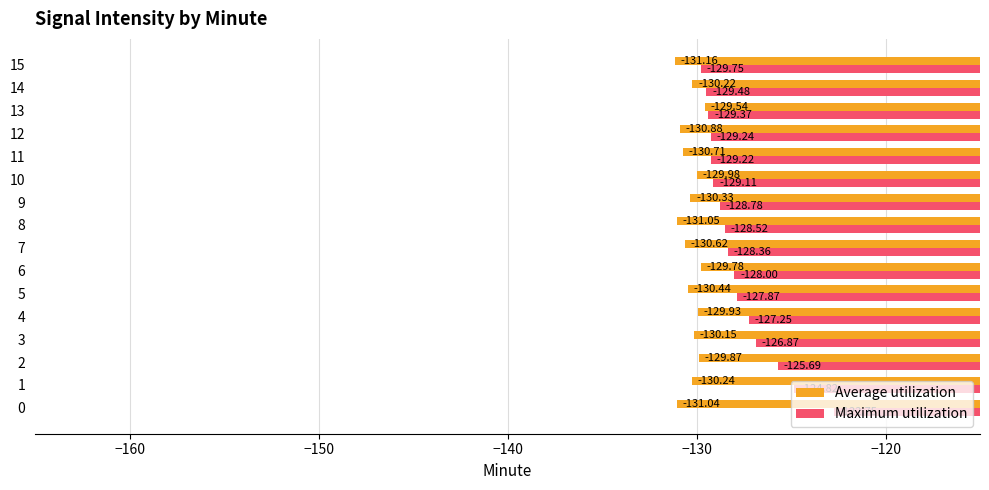

The Average utilization series shows -130.0 at 10. True or false?

True